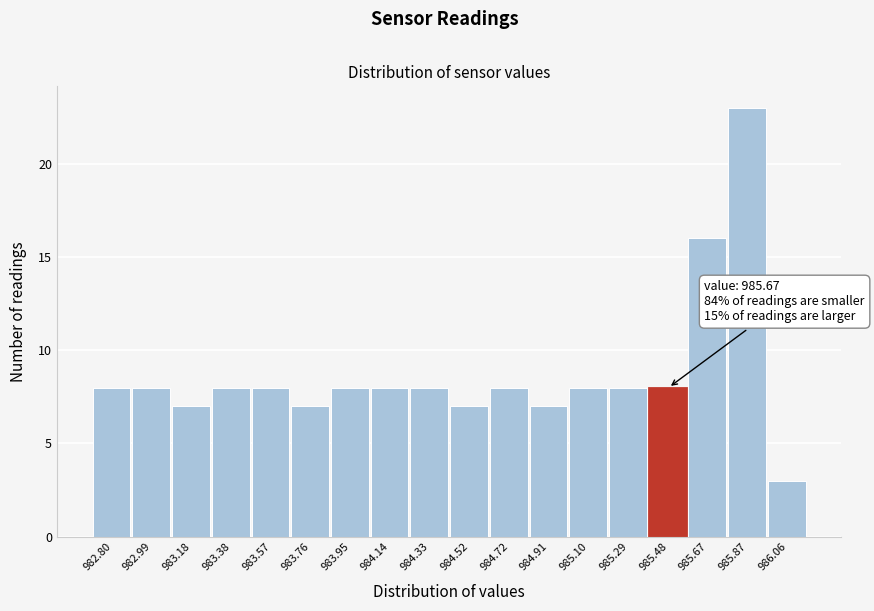

Reading right to left, list all the values displayed in this chart.

986.06=3	985.87=23	985.67=16	985.48=8	985.29=8	985.10=8	984.91=7	984.72=8	984.52=7	984.33=8	984.14=8	983.95=8	983.76=7	983.57=8	983.38=8	983.18=7	982.99=8	982.80=8